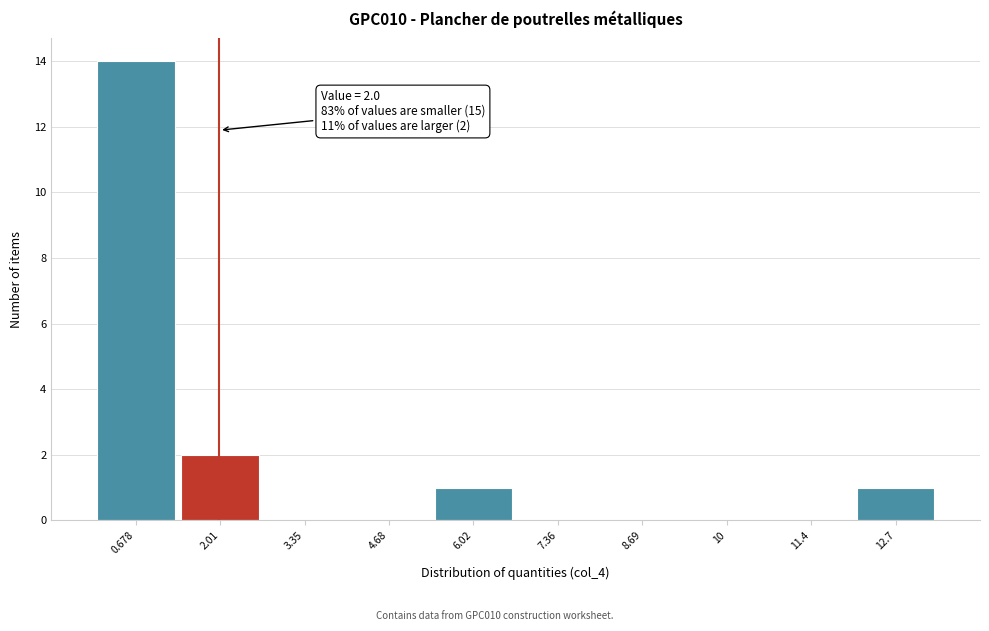

Which range on the x-axis has the tallest bar?

0.0 to 1.4